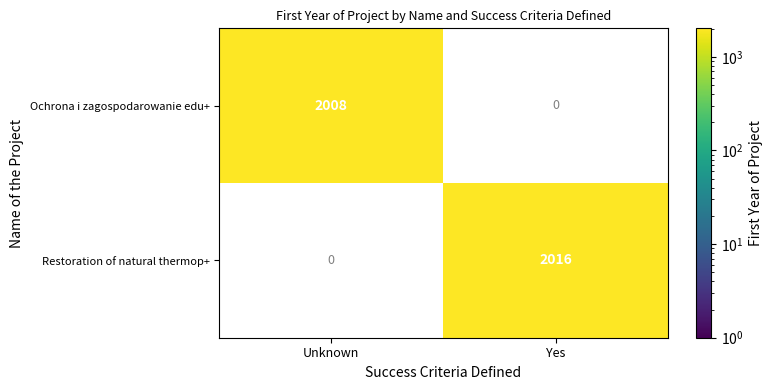

Count the number of categories in the chart.

2